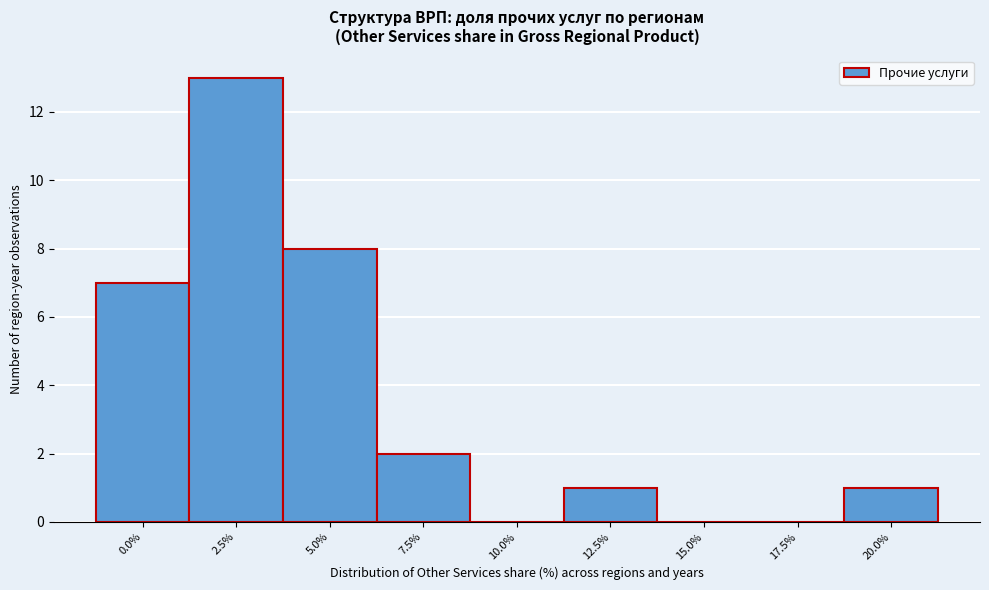

Reading right to left, transcribe all the data shown in this chart.

20.0%=1	17.5%=0	15.0%=0	12.5%=1	10.0%=0	7.5%=2	5.0%=8	2.5%=13	0.0%=7